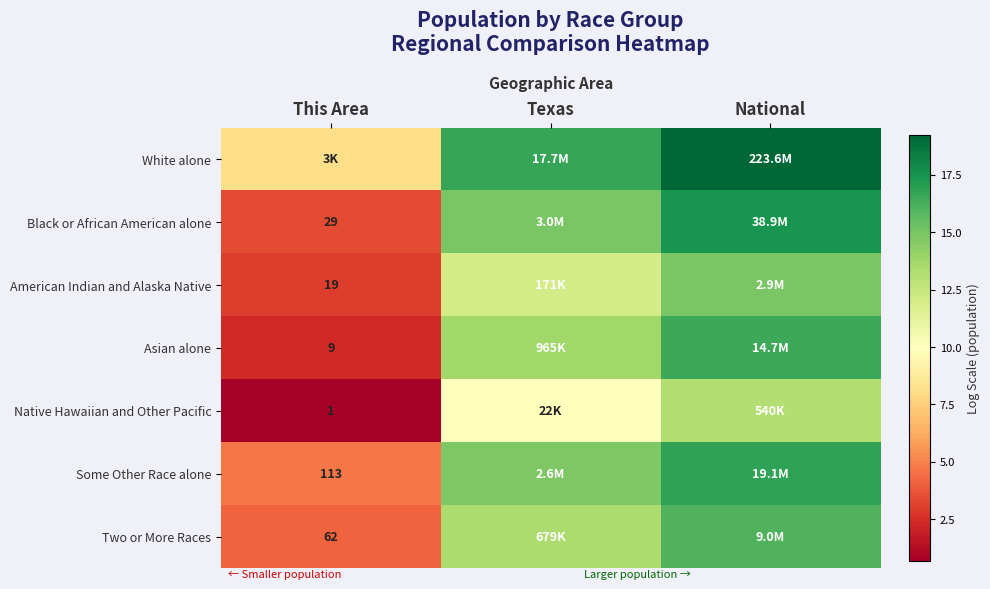

What is the spread (max minus min) of values at This Area?

7.4